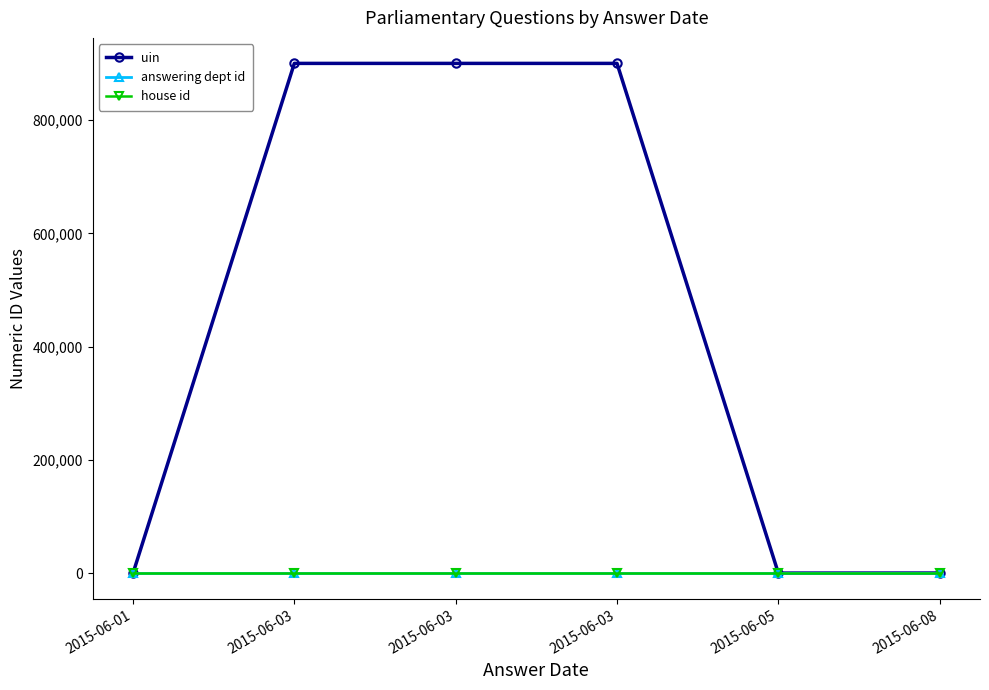

True or false: house id and uin intersect in this chart.

False